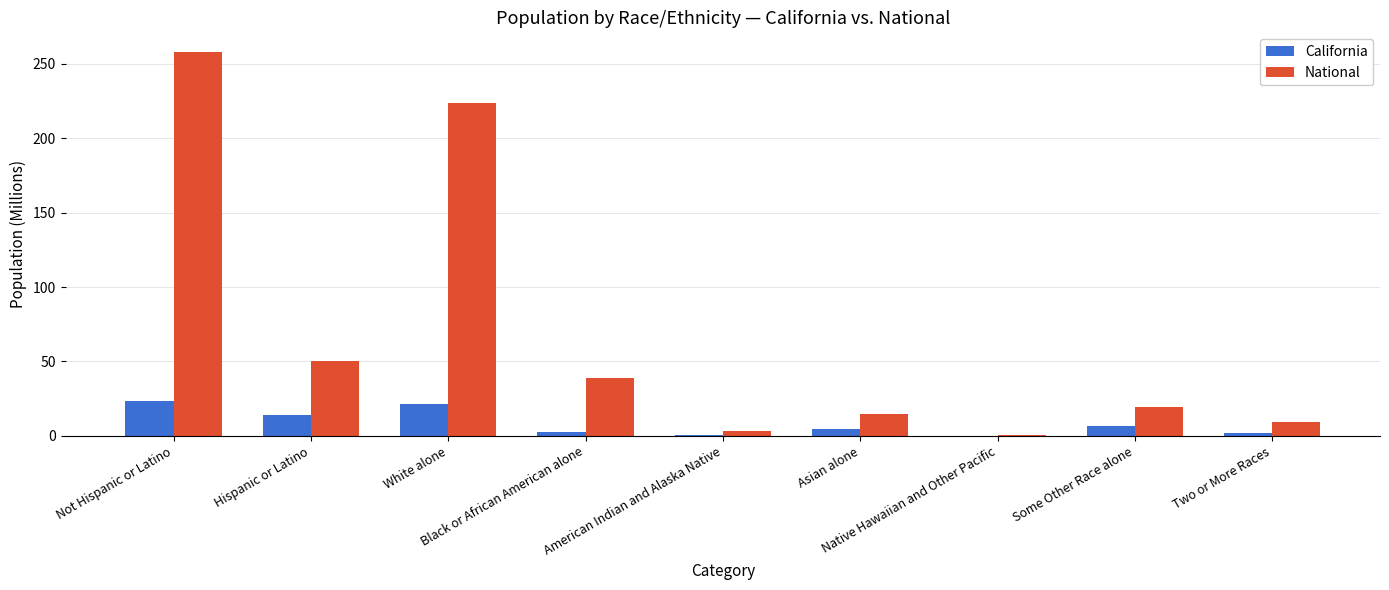

What is the maximum value for California?

23.2